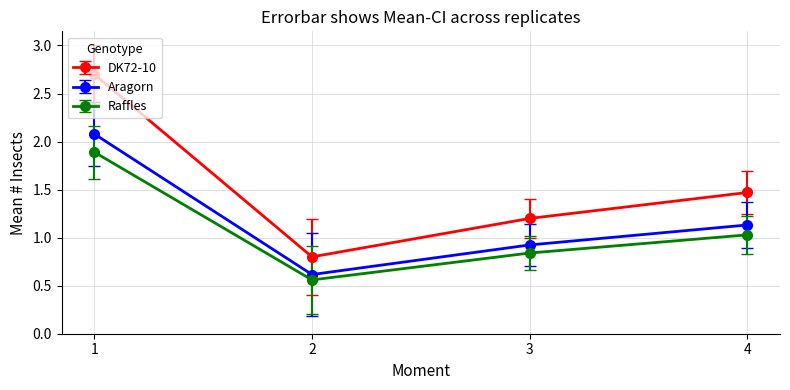

At which category is the sum across all series the highest?

1